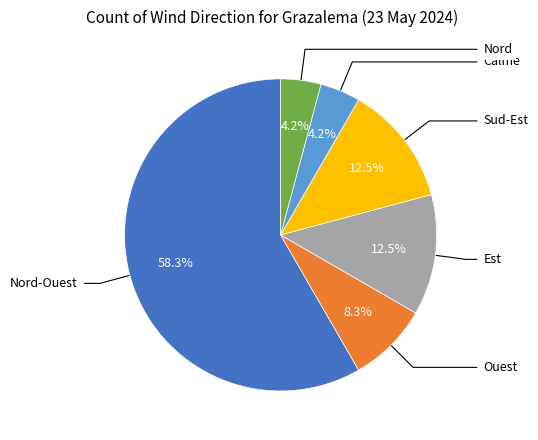

Does any single category account for the majority?

Yes